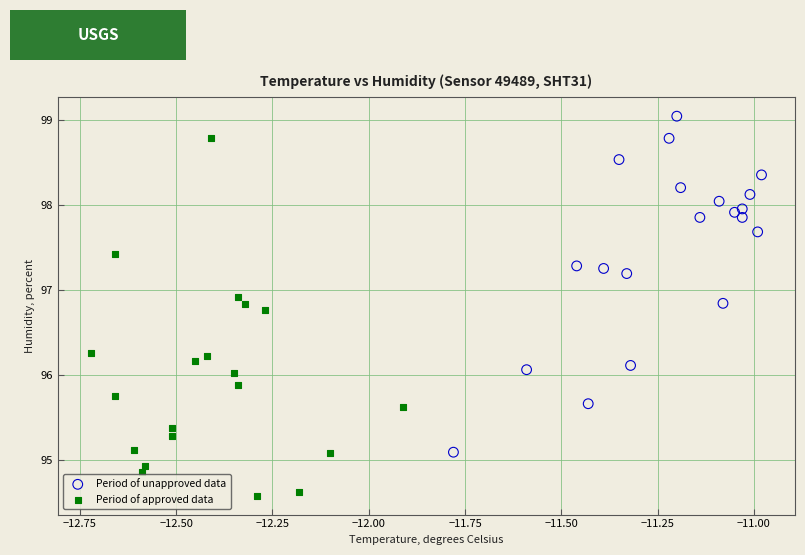

What are all the series names shown in the legend?

Period of unapproved data, Period of approved data